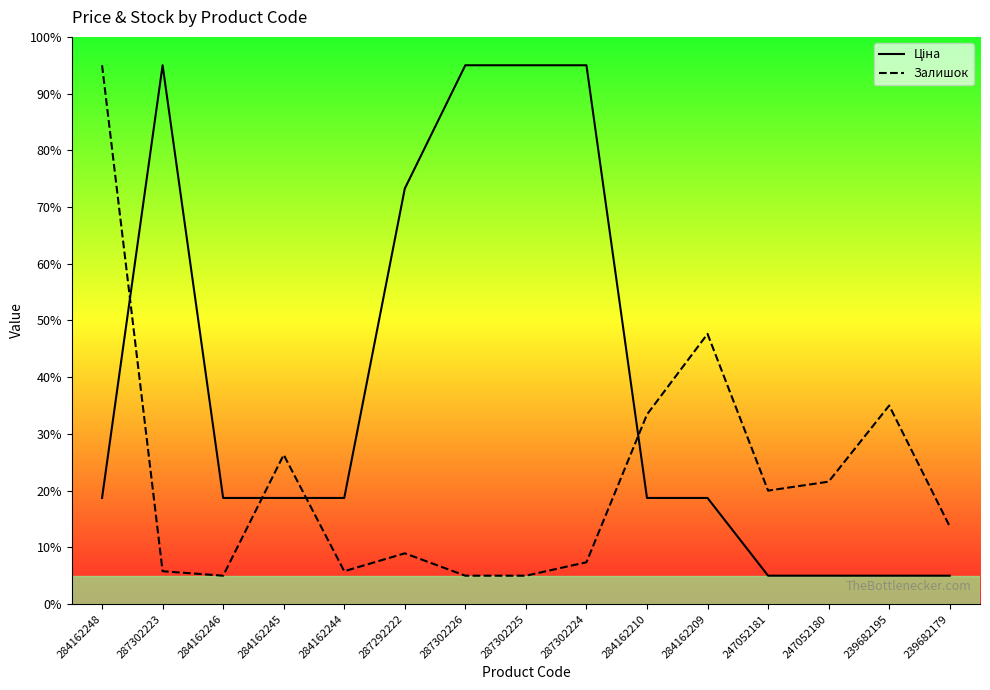

The Залишок series shows 1.5 at 287302226. True or false?

False